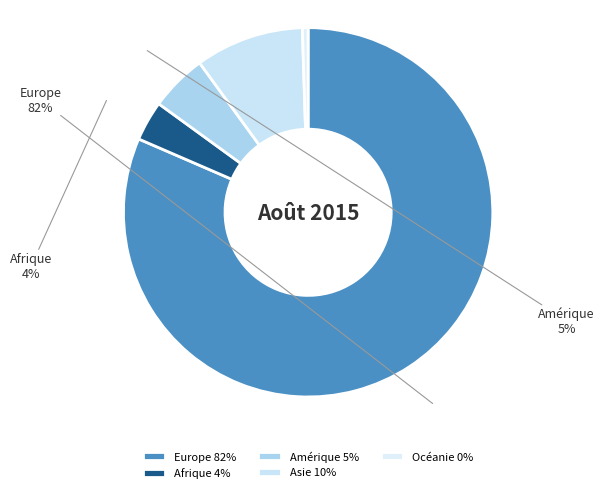

The Amérique slice represents 15% of the pie. True or false?

False